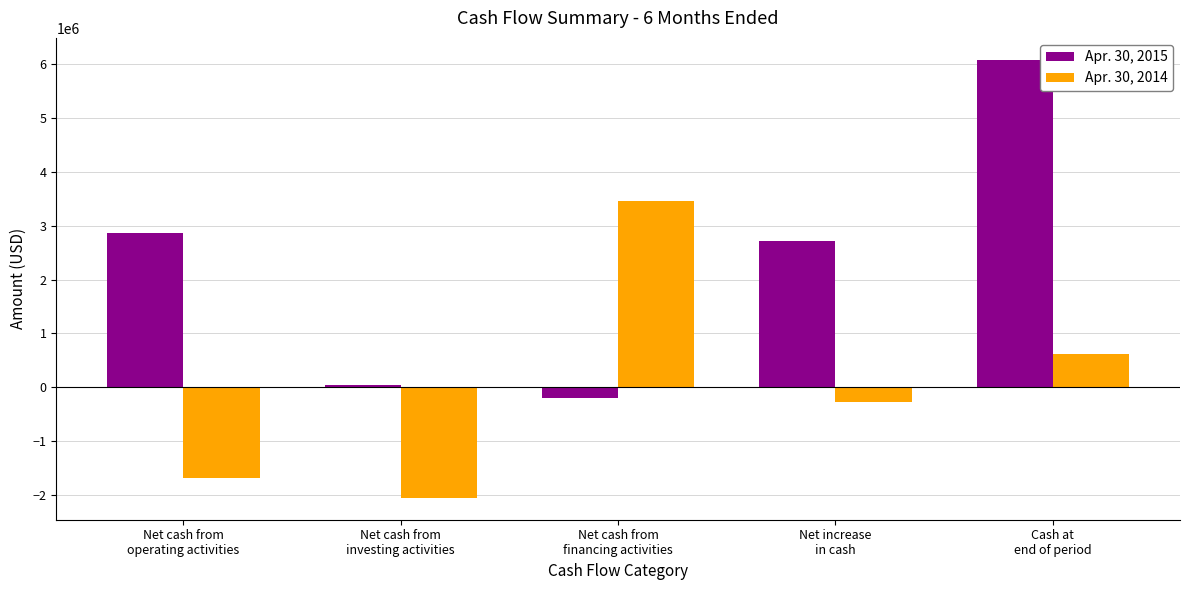

At how many categories does at least one series exceed 885027?

4